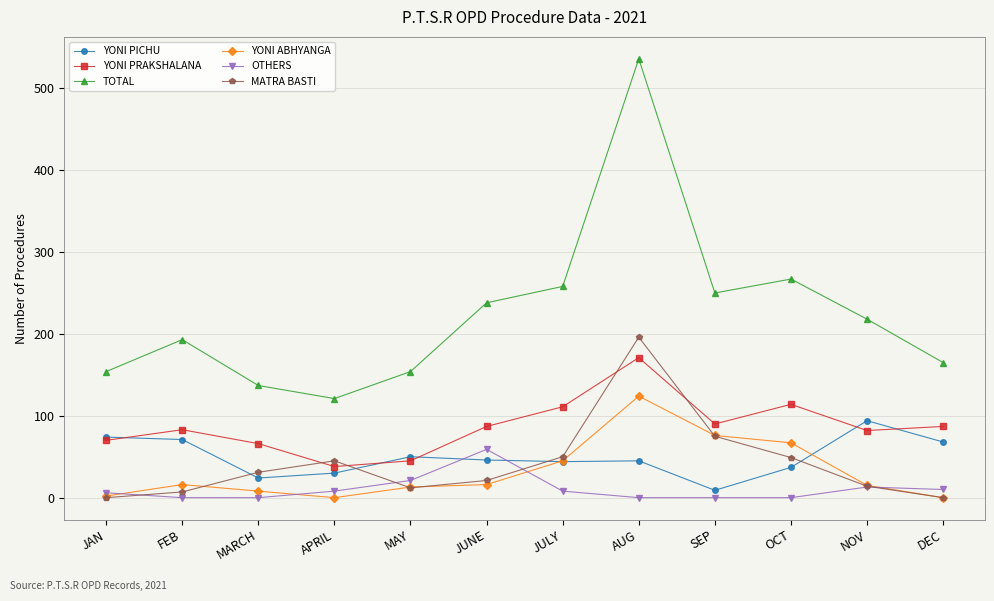

Which category has the highest value in the MATRA BASTI series?

AUG